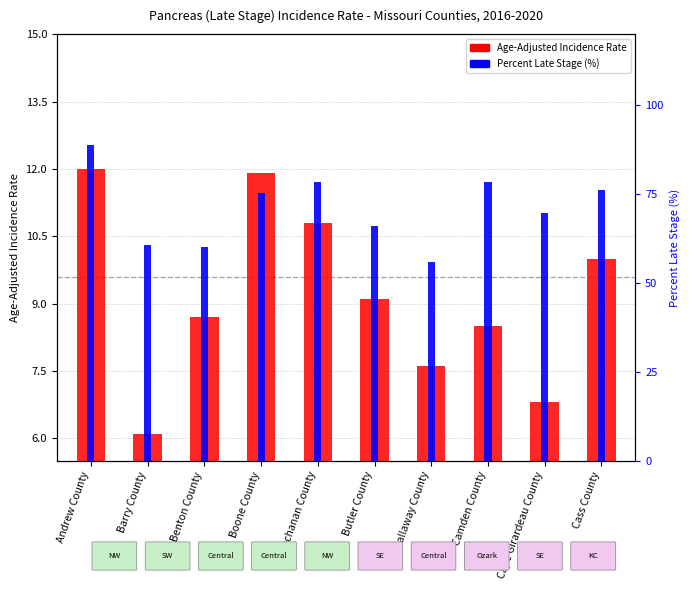

What is the average value of the Percent of Cases with Late Stage series?

71.0